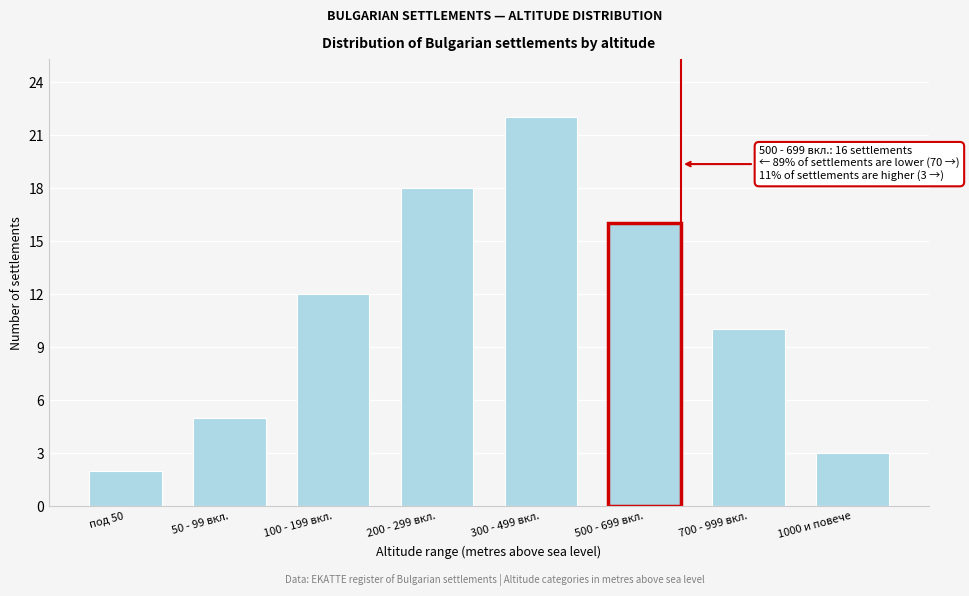

Reading left to right, list all the values displayed in this chart.

2	5	12	18	22	16	10	3